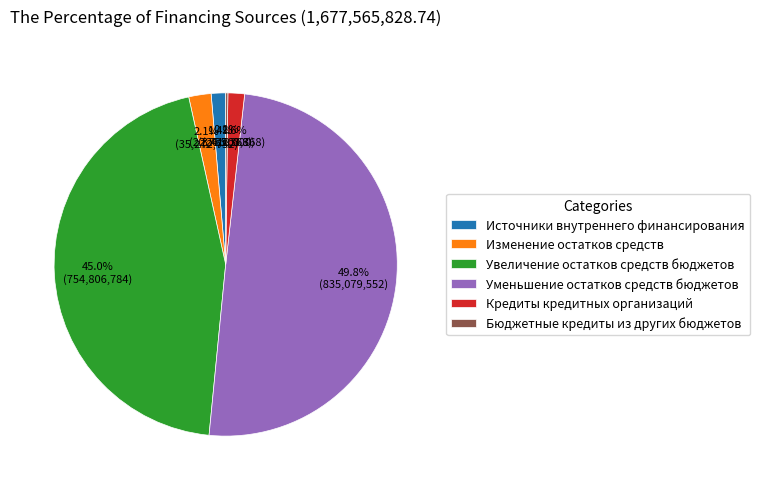

Which category has the biggest portion of the pie?

Уменьшение остатков средств бюджетов